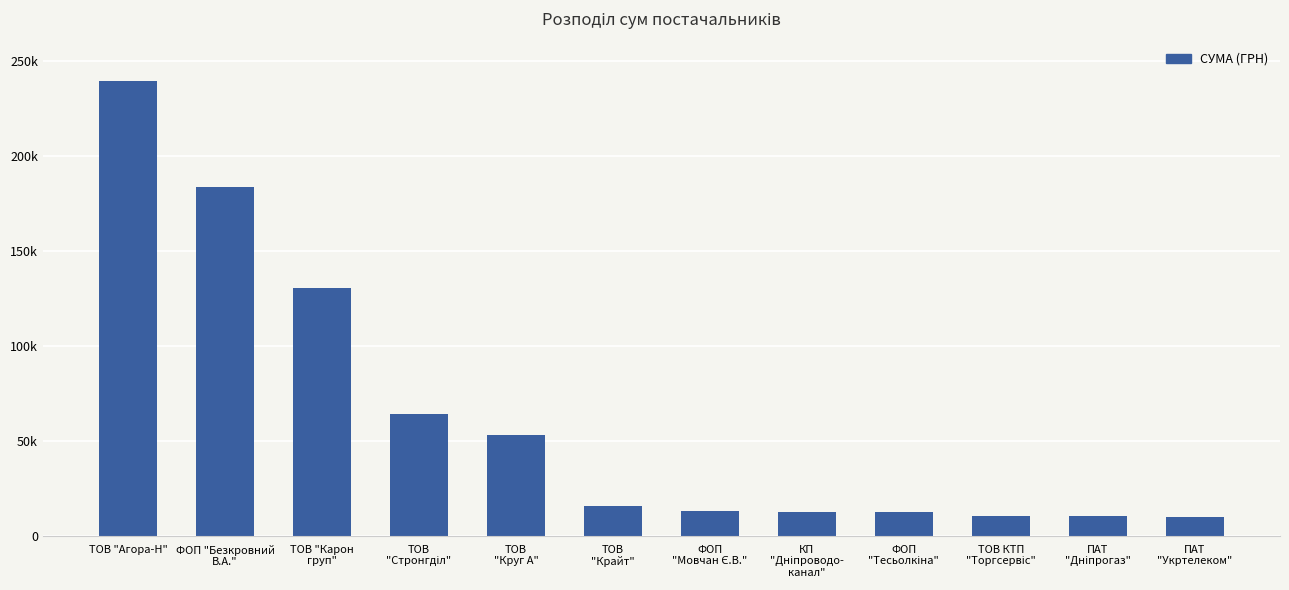

What is the label of the 12th bar from the left?

ПАТ
"Укртелеком"